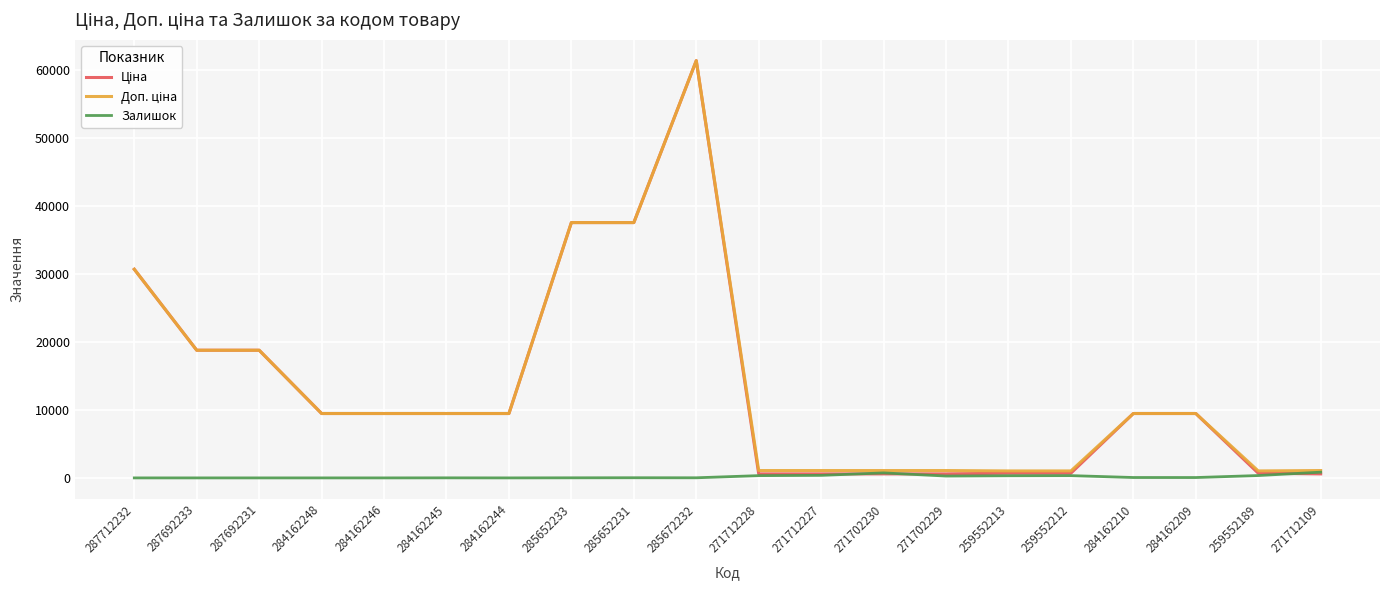

At which category is the sum across all series the highest?

285672232